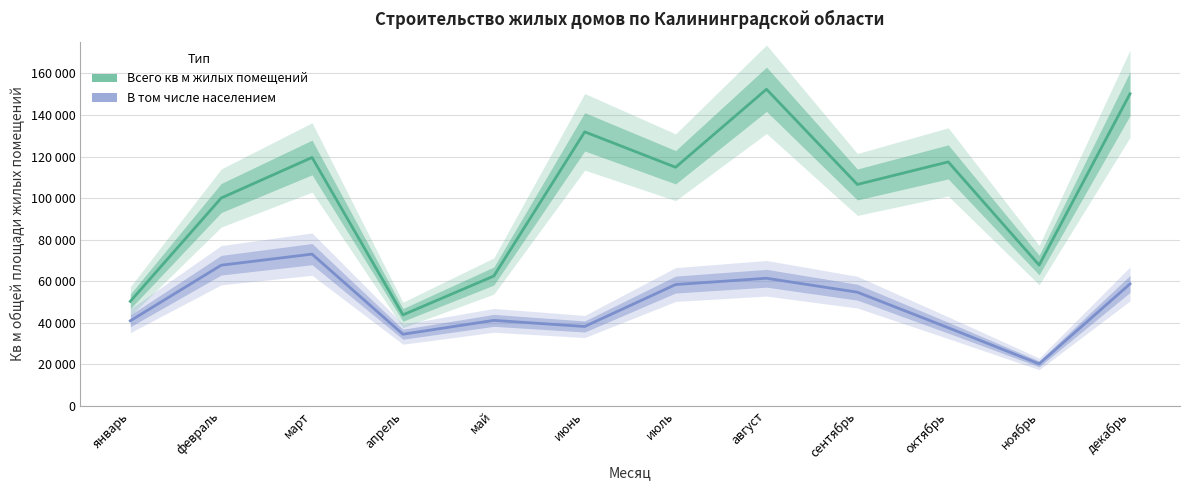

Reading right to left, extract all data points from this chart.

Всего кв м жилых помещений: декабрь=150239	ноябрь=67682	октябрь=117401	сентябрь=106530	август=152405	июль=114818	июнь=131884	май=62394	апрель=43683	март=119534	февраль=99989	январь=50179
В том числе населением: декабрь=58601	ноябрь=20075	октябрь=37477	сентябрь=54610	август=61323	июль=58290	июнь=38082	май=41029	апрель=34346	март=72956	февраль=67613	январь=40810